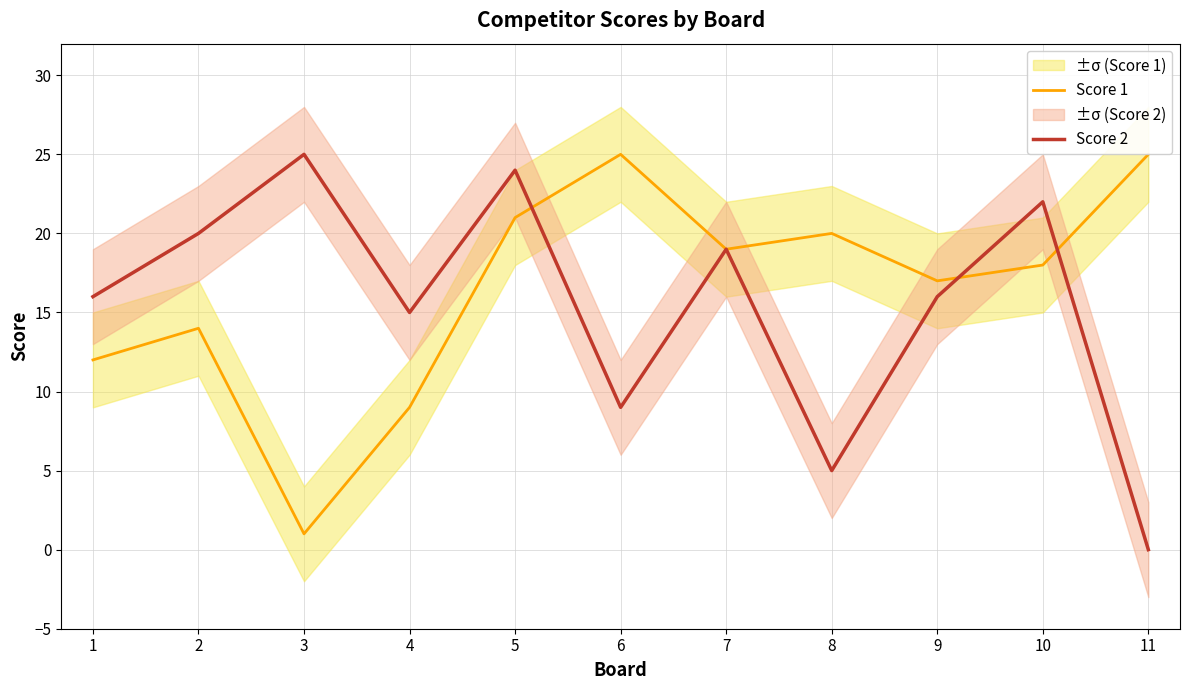

What is the greatest value displayed?

25